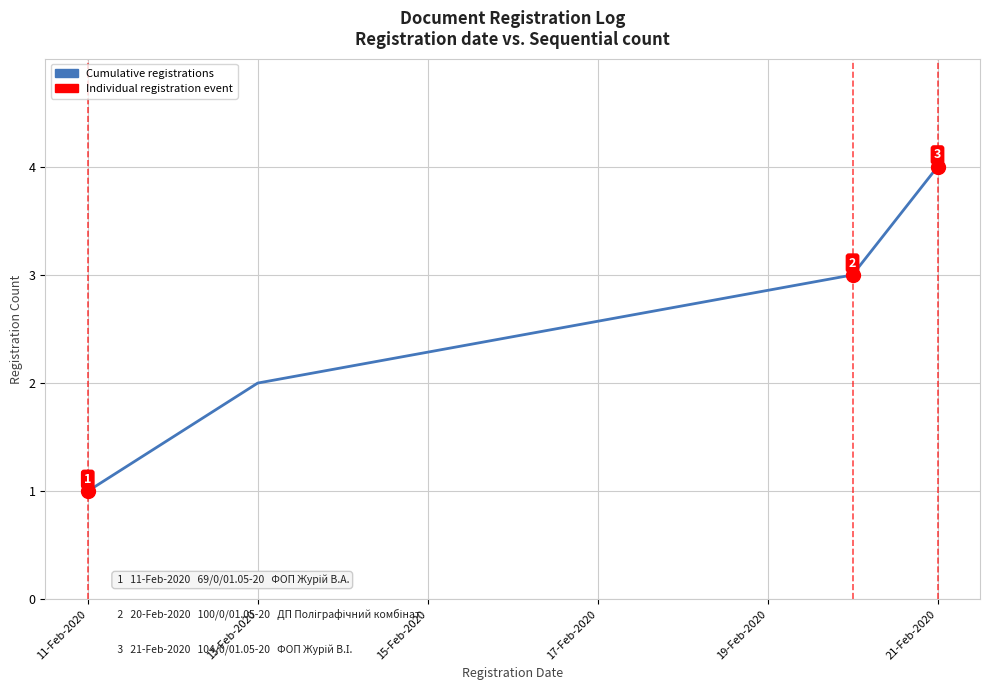

What is the greatest value displayed?

4